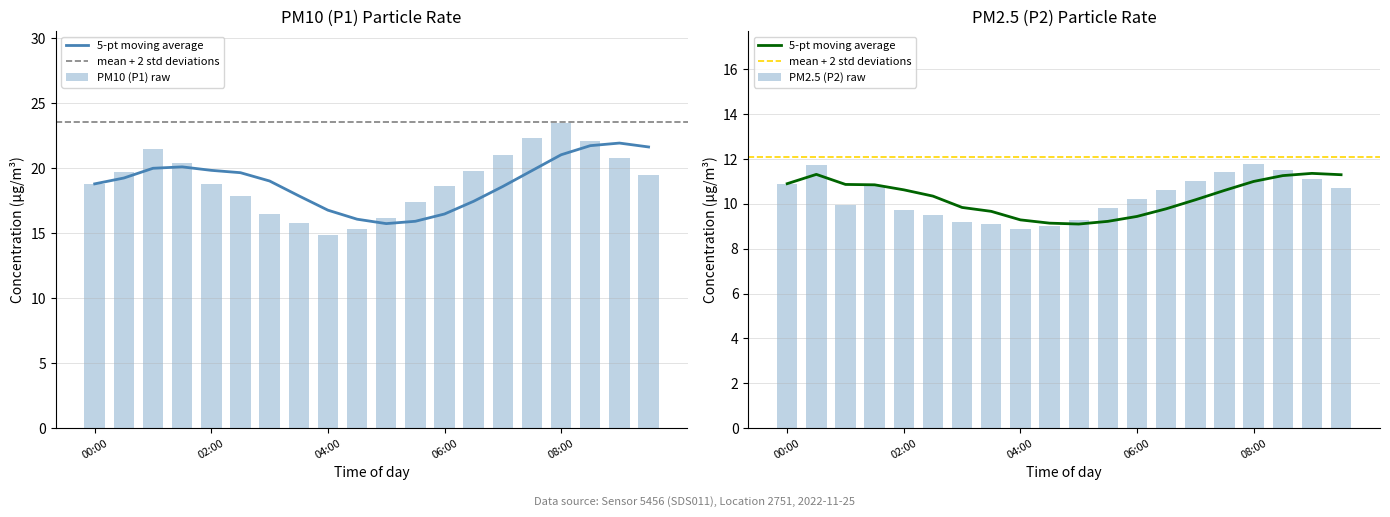

Reading left to right, transcribe all the data shown in this chart.

P1: 18.8	19.7	21.5	20.4	18.8	17.9	16.5	15.8	14.9	15.3	16.2	17.4	18.6	19.8	21.0	22.3	23.5	22.1	20.8	19.5
P2: 10.9	11.7	10.0	10.8	9.7	9.5	9.2	9.1	8.9	9.0	9.3	9.8	10.2	10.6	11.0	11.4	11.8	11.5	11.1	10.7